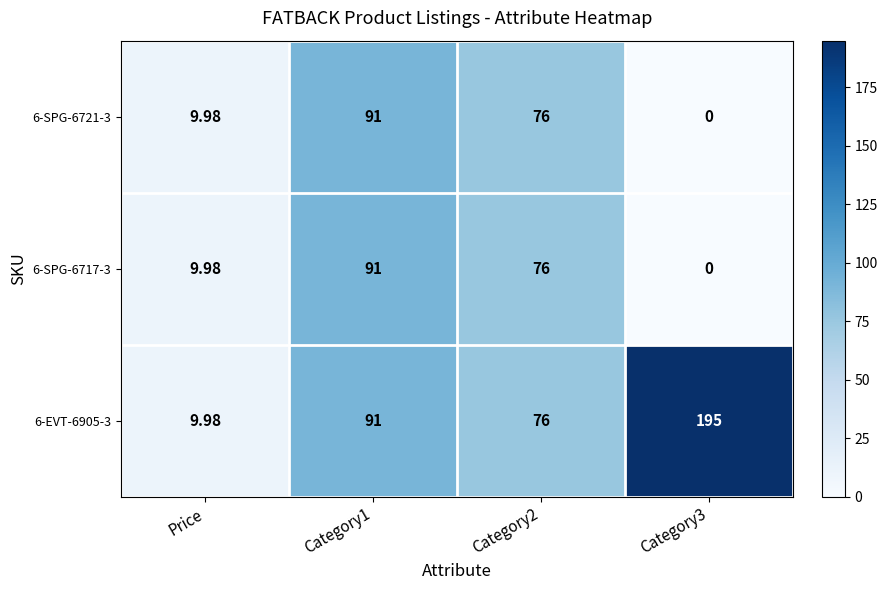

Is the value of 6-EVT-6905-3 at Category2 greater than the value of 6-SPG-6721-3 at Category1?

No